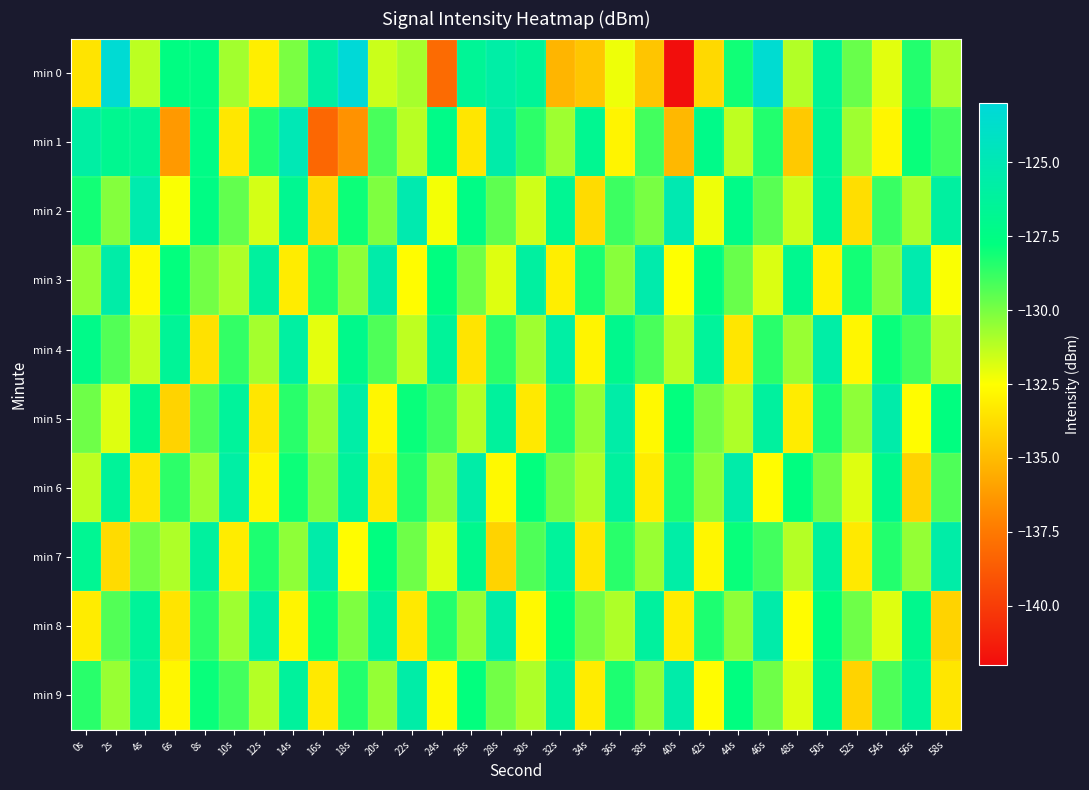

Reading left to right, extract all data points from this chart.

min 0: 0s=-133.5	2s=-123.3	4s=-131.3	6s=-127.6	8s=-127.4	10s=-130.8	12s=-133.1	14s=-130.0	16s=-125.9	18s=-123.1	20s=-131.5	22s=-130.9	24s=-138.1	26s=-126.5	28s=-125.7	30s=-126.4	32s=-135.2	34s=-134.6	36s=-132.2	38s=-134.6	40s=-141.9	42s=-133.9	44s=-128.1	46s=-123.4	48s=-131.1	50s=-126.5	52s=-129.7	54s=-132.0	56s=-128.4	58s=-130.9
min 1: 0s=-125.8	2s=-126.8	4s=-126.6	6s=-136.3	8s=-127.4	10s=-133.4	12s=-128.4	14s=-124.9	16s=-138.2	18s=-136.5	20s=-129.1	22s=-131.2	24s=-127.3	26s=-133.4	28s=-125.5	30s=-128.6	32s=-130.7	34s=-126.8	36s=-132.9	38s=-129.0	40s=-135.1	42s=-127.2	44s=-131.3	46s=-128.4	48s=-134.5	50s=-126.6	52s=-130.7	54s=-132.8	56s=-127.9	58s=-129.0
min 2: 0s=-128.1	2s=-130.2	4s=-125.3	6s=-132.4	8s=-127.5	10s=-129.6	12s=-131.7	14s=-126.8	16s=-133.9	18s=-128.0	20s=-130.1	22s=-125.2	24s=-132.3	26s=-127.4	28s=-129.5	30s=-131.6	32s=-126.7	34s=-133.8	36s=-128.9	38s=-130.0	40s=-125.1	42s=-132.2	44s=-127.3	46s=-129.4	48s=-131.5	50s=-126.6	52s=-133.7	54s=-128.8	56s=-130.9	58s=-126.0
min 3: 0s=-130.5	2s=-125.6	4s=-132.7	6s=-127.8	8s=-129.9	10s=-131.0	12s=-126.1	14s=-133.2	16s=-128.3	18s=-130.4	20s=-125.5	22s=-132.6	24s=-127.7	26s=-129.8	28s=-131.9	30s=-126.0	32s=-133.1	34s=-128.2	36s=-130.3	38s=-125.4	40s=-132.5	42s=-127.6	44s=-129.7	46s=-131.8	48s=-126.9	50s=-133.0	52s=-128.1	54s=-130.2	56s=-125.3	58s=-132.4
min 4: 0s=-127.2	2s=-129.3	4s=-131.4	6s=-126.5	8s=-133.6	10s=-128.7	12s=-130.8	14s=-125.9	16s=-132.0	18s=-127.1	20s=-129.2	22s=-131.3	24s=-126.4	26s=-133.5	28s=-128.6	30s=-130.7	32s=-125.8	34s=-132.9	36s=-127.0	38s=-129.1	40s=-131.2	42s=-126.3	44s=-133.4	46s=-128.5	48s=-130.6	50s=-125.7	52s=-132.8	54s=-127.9	56s=-129.0	58s=-131.1
min 5: 0s=-129.8	2s=-131.9	4s=-127.0	6s=-134.1	8s=-129.2	10s=-126.3	12s=-133.4	14s=-128.5	16s=-130.6	18s=-125.7	20s=-132.8	22s=-127.9	24s=-129.0	26s=-131.1	28s=-126.2	30s=-133.3	32s=-128.4	34s=-130.5	36s=-125.6	38s=-132.7	40s=-127.8	42s=-129.9	44s=-131.0	46s=-126.1	48s=-133.2	50s=-128.3	52s=-130.4	54s=-125.5	56s=-132.6	58s=-127.7
min 6: 0s=-131.3	2s=-126.4	4s=-133.5	6s=-128.6	8s=-130.7	10s=-125.8	12s=-132.9	14s=-128.0	16s=-130.1	18s=-126.2	20s=-133.3	22s=-128.4	24s=-130.5	26s=-125.6	28s=-132.7	30s=-127.8	32s=-129.9	34s=-131.0	36s=-126.1	38s=-133.2	40s=-128.3	42s=-130.4	44s=-125.5	46s=-132.6	48s=-127.7	50s=-129.8	52s=-131.9	54s=-127.0	56s=-134.1	58s=-129.2
min 7: 0s=-126.7	2s=-133.8	4s=-129.9	6s=-131.0	8s=-126.1	10s=-133.2	12s=-128.3	14s=-130.4	16s=-125.5	18s=-132.6	20s=-127.7	22s=-129.8	24s=-131.9	26s=-127.0	28s=-134.1	30s=-129.2	32s=-126.3	34s=-133.4	36s=-128.5	38s=-130.6	40s=-125.7	42s=-132.8	44s=-127.9	46s=-129.0	48s=-131.1	50s=-126.2	52s=-133.3	54s=-128.4	56s=-130.5	58s=-125.6
min 8: 0s=-133.2	2s=-129.3	4s=-126.4	6s=-133.5	8s=-128.6	10s=-130.7	12s=-125.8	14s=-132.9	16s=-128.0	18s=-130.1	20s=-126.2	22s=-133.3	24s=-128.4	26s=-130.5	28s=-125.6	30s=-132.7	32s=-127.8	34s=-129.9	36s=-131.0	38s=-126.1	40s=-133.2	42s=-128.3	44s=-130.4	46s=-125.5	48s=-132.6	50s=-127.7	52s=-129.8	54s=-131.9	56s=-127.0	58s=-134.1
min 9: 0s=-128.5	2s=-130.6	4s=-125.7	6s=-132.8	8s=-127.9	10s=-129.0	12s=-131.1	14s=-126.2	16s=-133.3	18s=-128.4	20s=-130.5	22s=-125.6	24s=-132.7	26s=-127.8	28s=-129.9	30s=-131.0	32s=-126.1	34s=-133.2	36s=-128.3	38s=-130.4	40s=-125.5	42s=-132.6	44s=-127.7	46s=-129.8	48s=-131.9	50s=-127.0	52s=-134.1	54s=-129.2	56s=-126.3	58s=-133.4